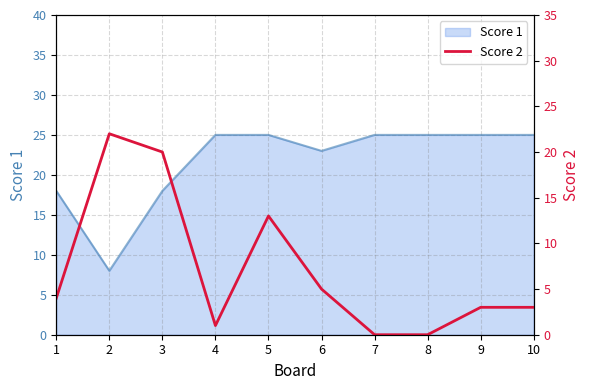

True or false: Score 1 has a value of 42 at 8.

False